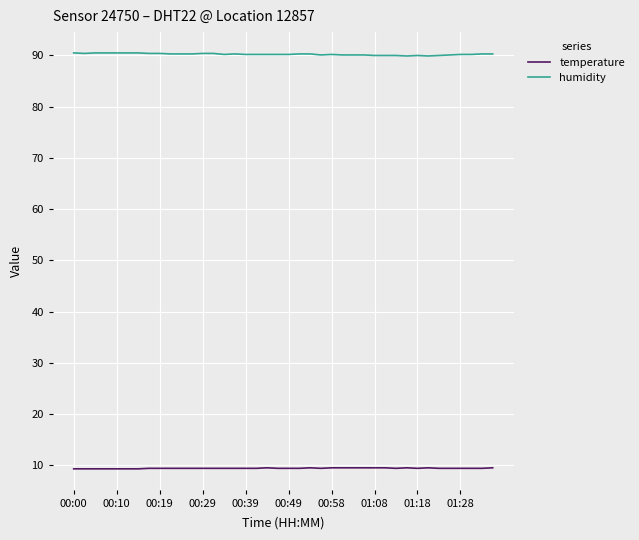

Rank the series by their maximum value, from lowest to highest.

temperature, humidity